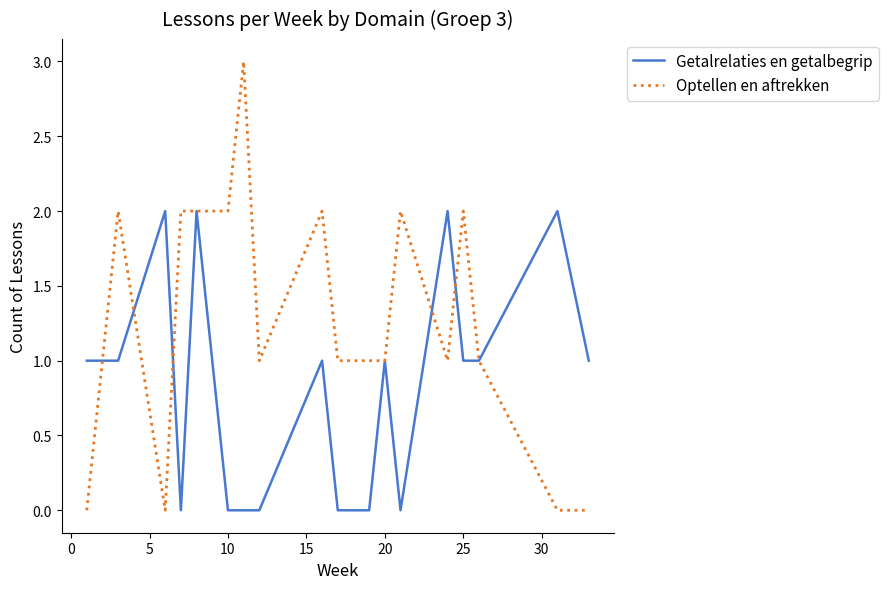

True or false: Optellen en aftrekken has more than 0 points higher than both neighbors.

True